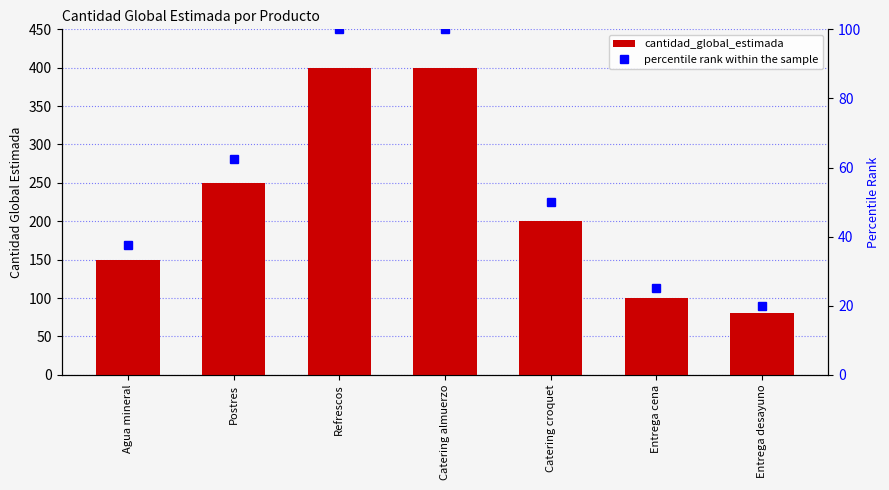

Between Agua mineral and Catering croquet, which series saw the biggest shift?

cantidad_global_estimada